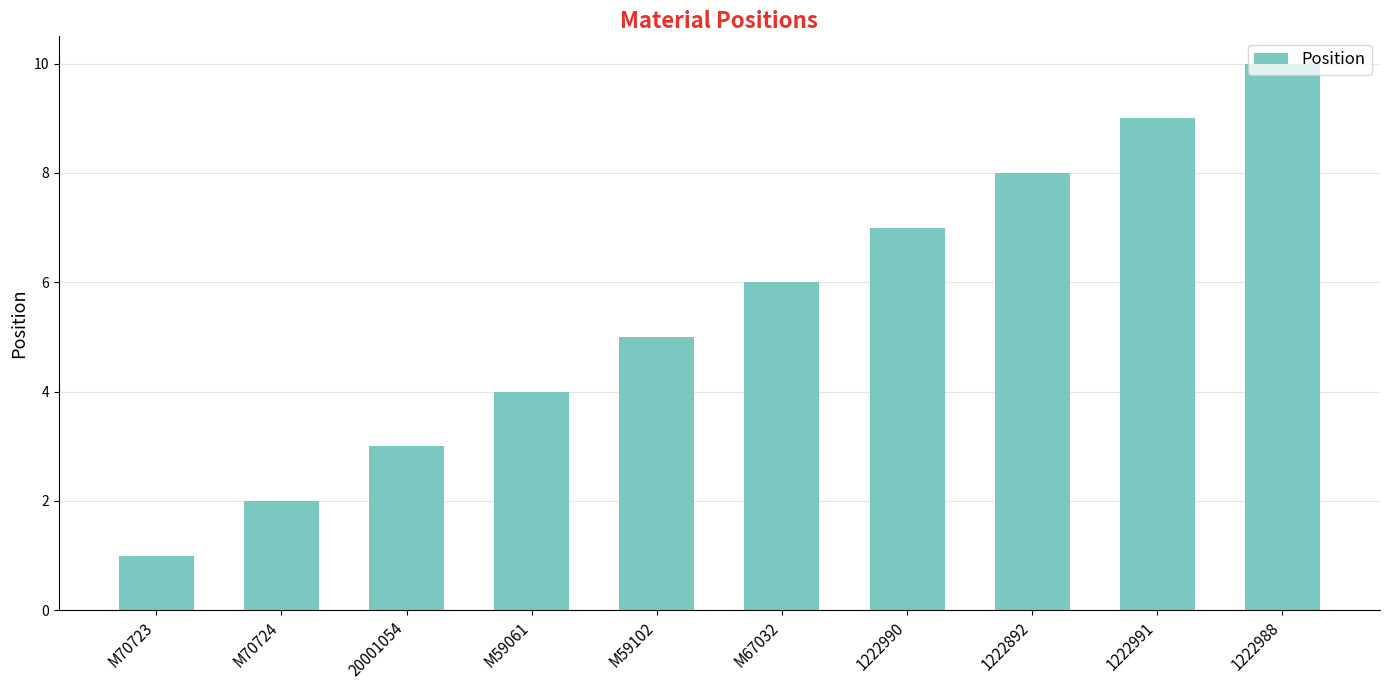

What is the label of the 6th bar from the right?

M59102